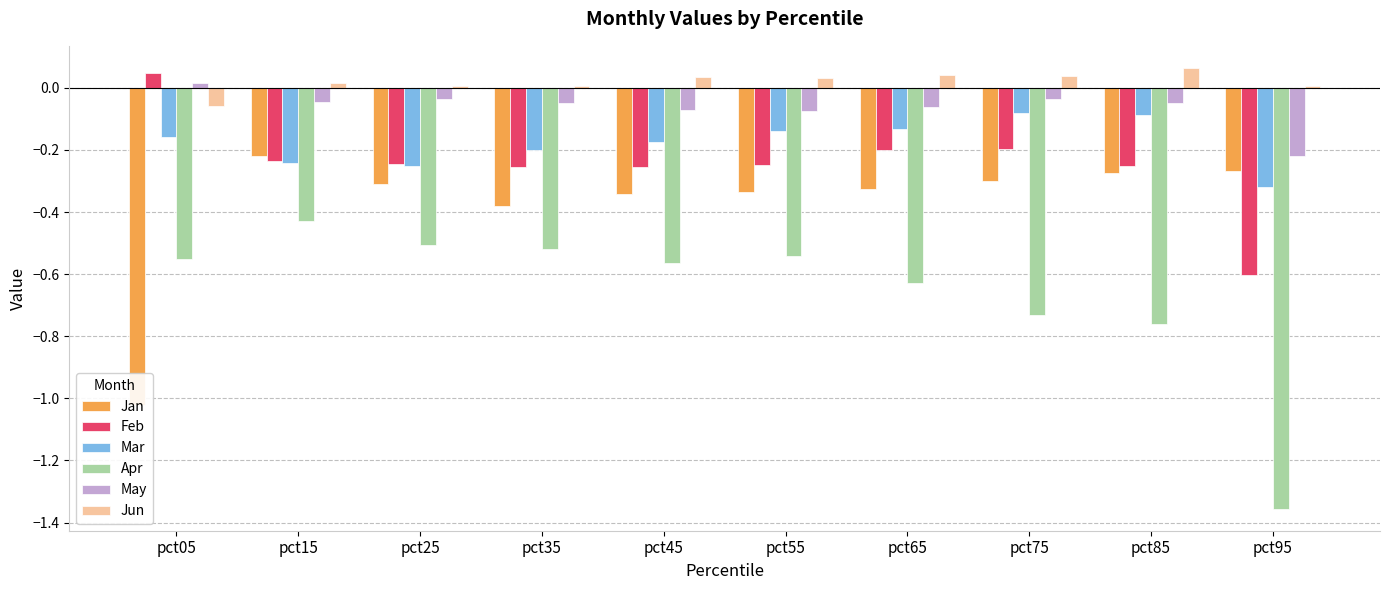

What is the spread (max minus min) of values at pct25?

0.5